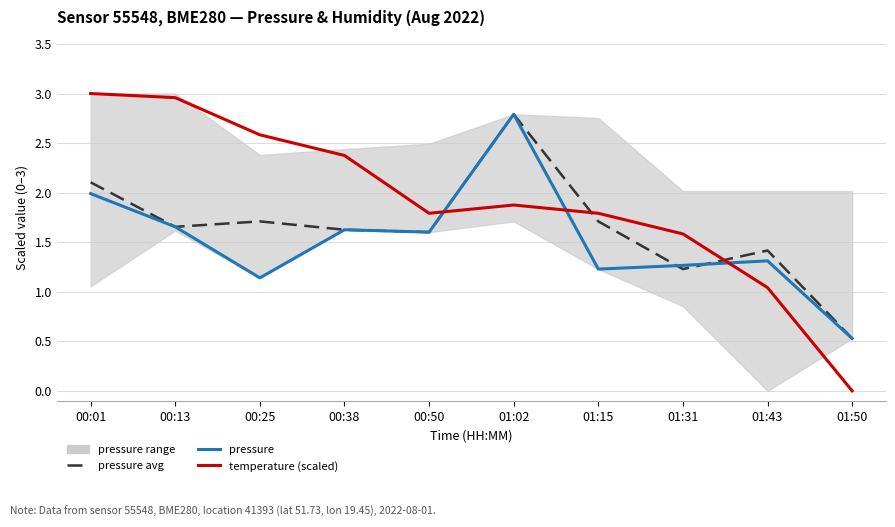

True or false: temperature (scaled) and pressure avg intersect in this chart.

True